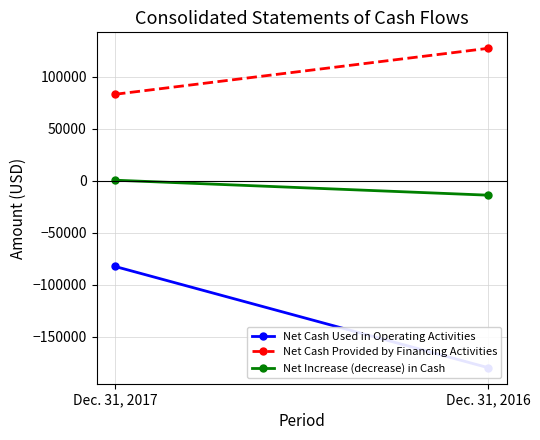

What is the sum of the Net Cash Provided by Financing Activities values at Dec. 31, 2016 and Dec. 31, 2017?

210211